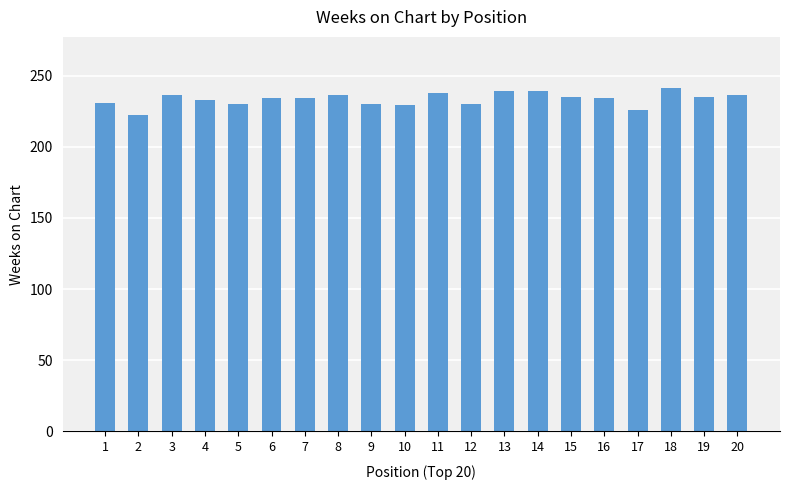

What is the value of the 5th bar from the left?

230